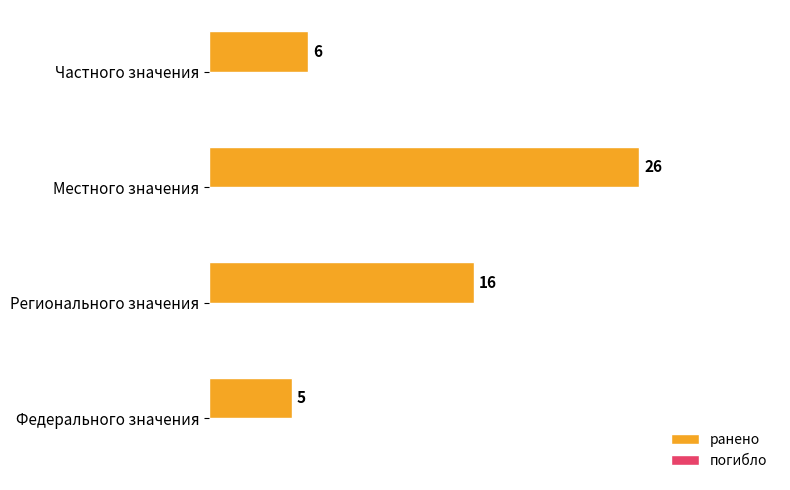

Which category has the highest value across all series?

Местного значения